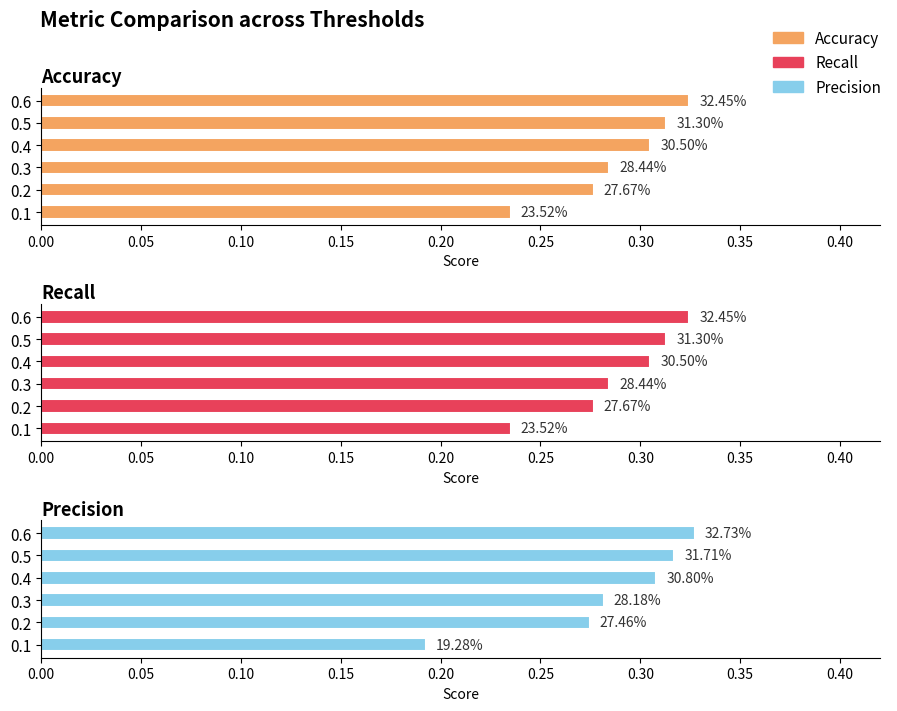

At 0.3, list the series in order from smallest to largest.

Precision, Accuracy, Recall